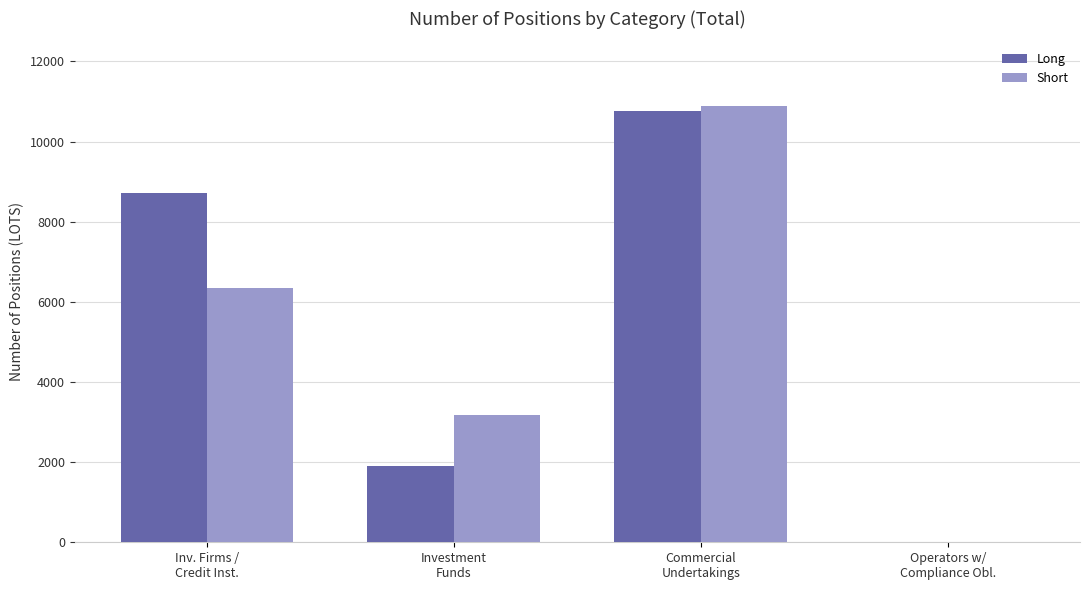

What is the sum of all Long values?

21395.7